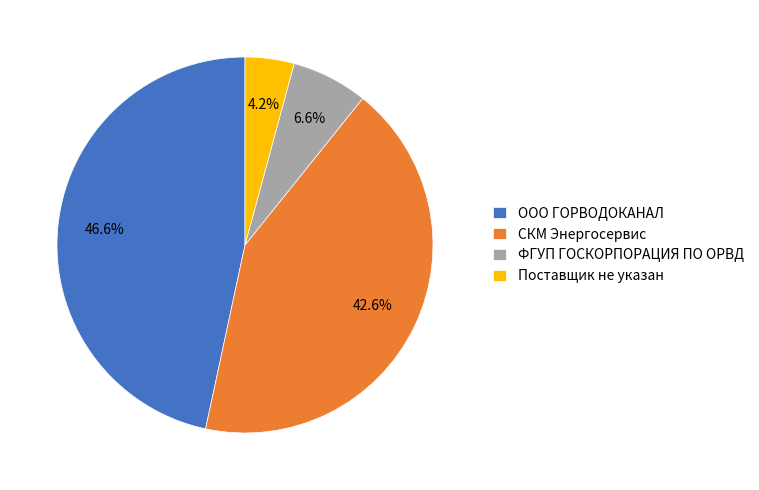

To the nearest percent, what is the difference between the ООО ГОРВОДОКАНАЛ and СКМ Энергосервис slice percentages?

4%